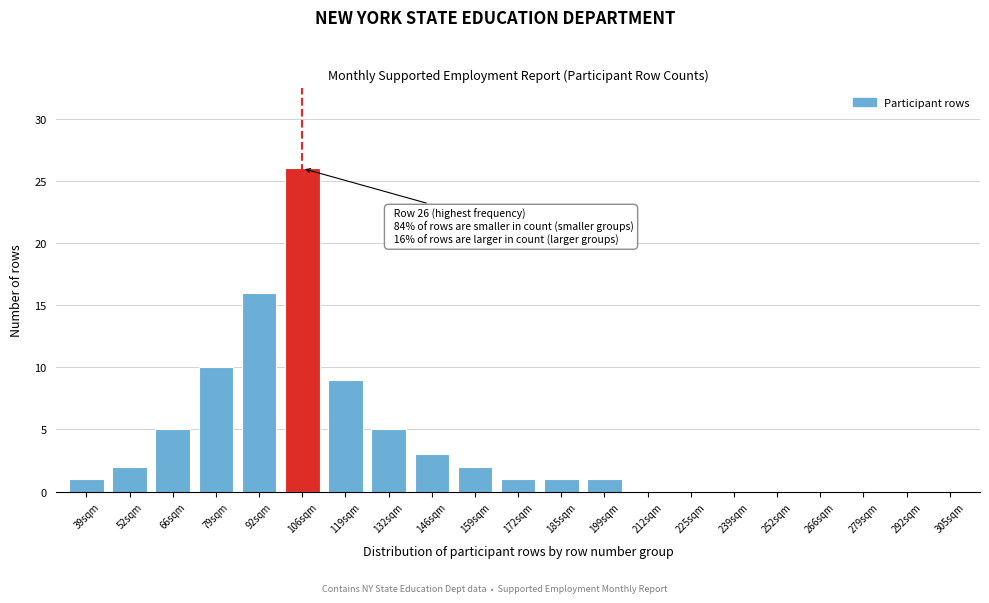

Reading left to right, list all the values displayed in this chart.

39sqm=1	52sqm=2	66sqm=5	79sqm=10	92sqm=16	106sqm=26	119sqm=9	132sqm=5	146sqm=3	159sqm=2	172sqm=1	185sqm=1	199sqm=1	212sqm=0	225sqm=0	239sqm=0	252sqm=0	266sqm=0	279sqm=0	292sqm=0	305sqm=0